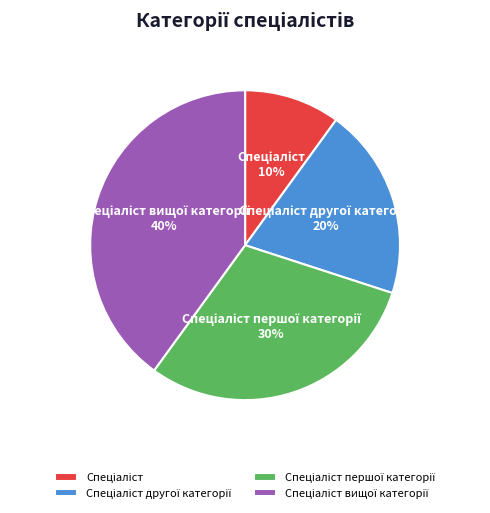

Is there a majority slice in this chart?

No